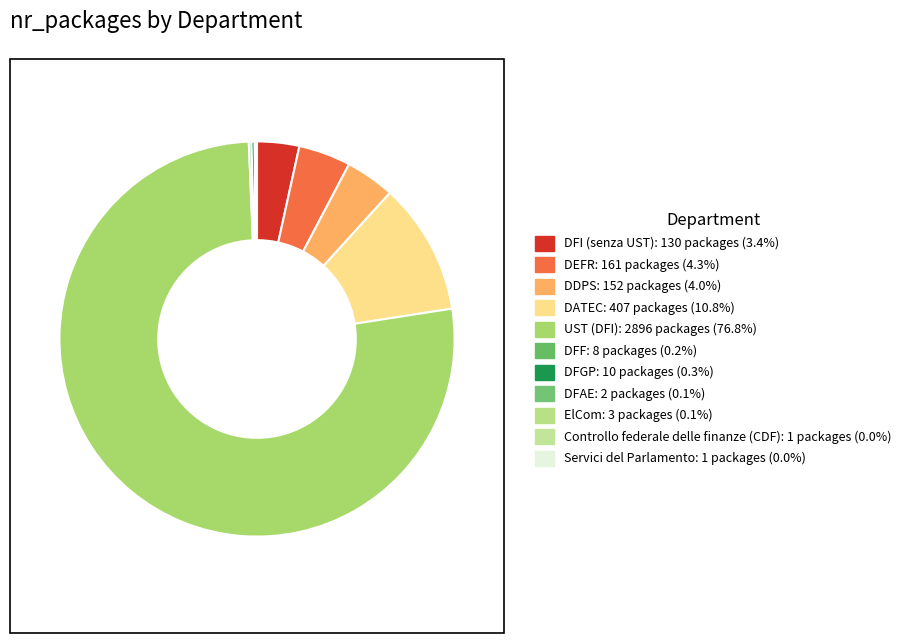

Do DDPS and Controllo federale delle finanze (CDF) together represent more than half of the pie?

No